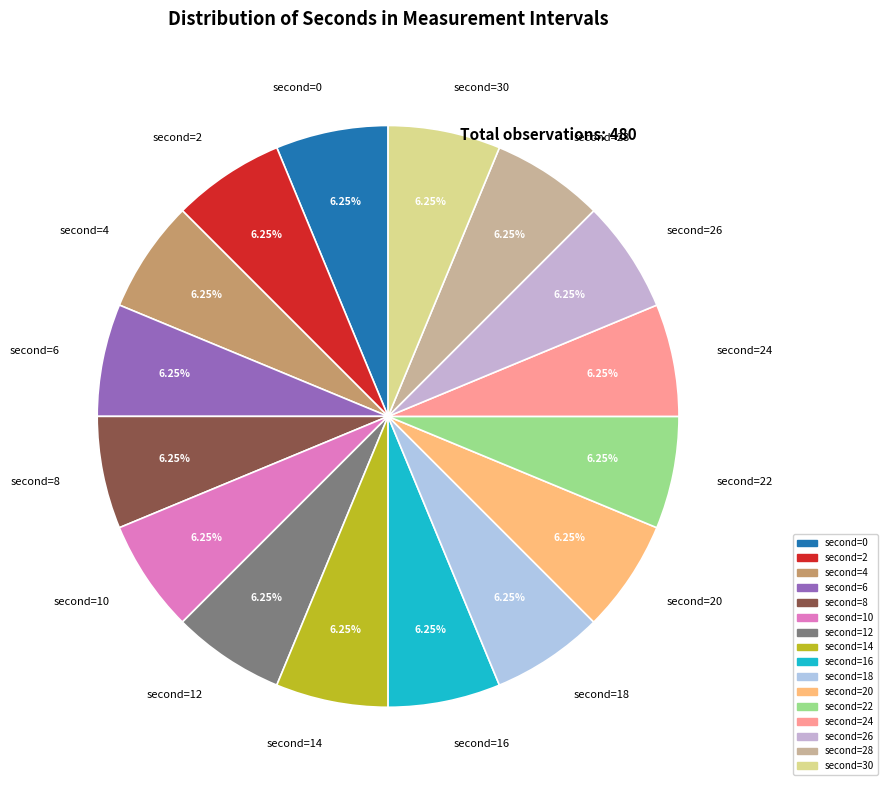

Count the number of slices in the pie.

16